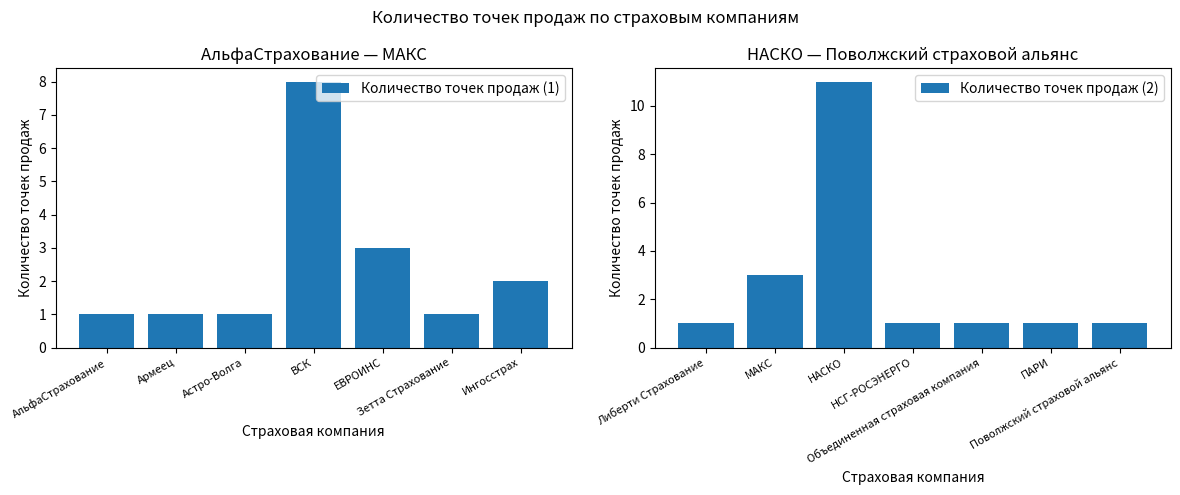

Rank the categories by Количество точек продаж (1) value from highest to lowest.

ВСК, ЕВРОИНС, Ингосстрах, АльфаСтрахование, Армеец, Астро-Волга, Зетта Страхование